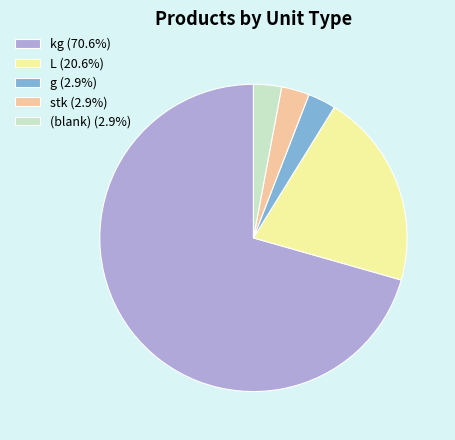

What is the ratio of the value at L (20.6%) to the value at (blank) (2.9%)?

7.0